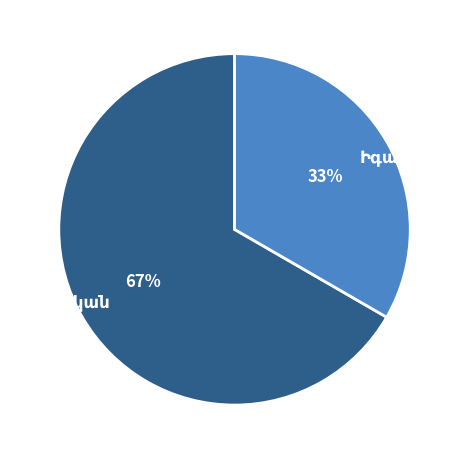

Is there a majority slice in this chart?

Yes